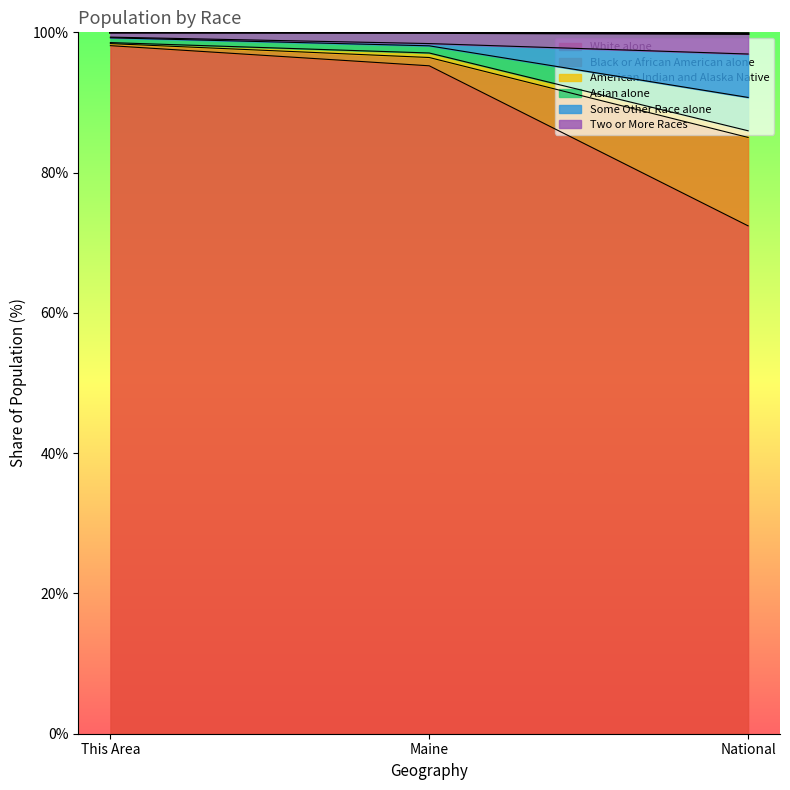

What is the smallest value displayed?

72.4